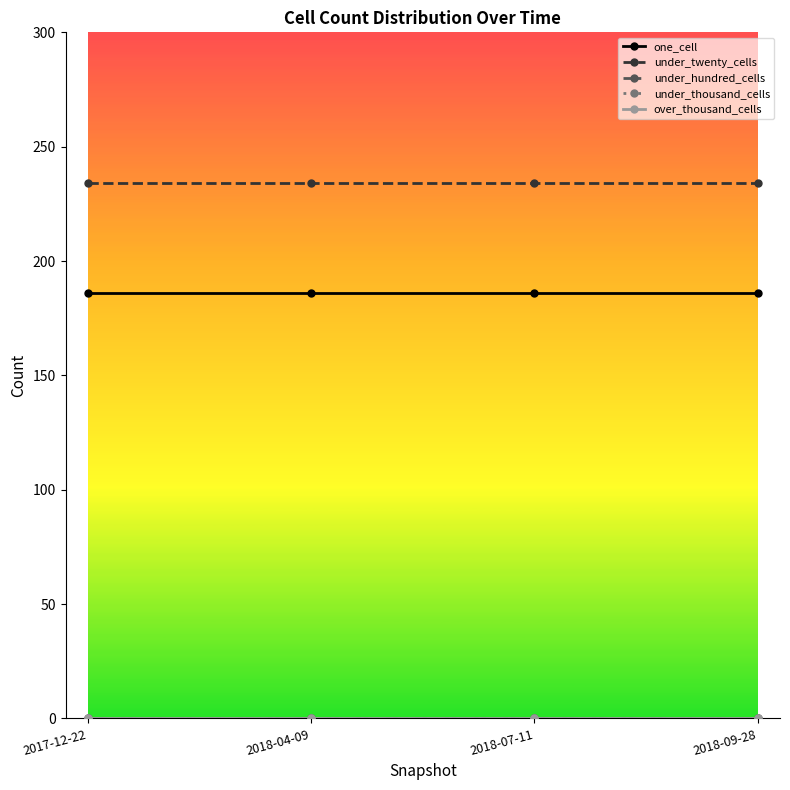

Does the chart have visible grid lines?

No